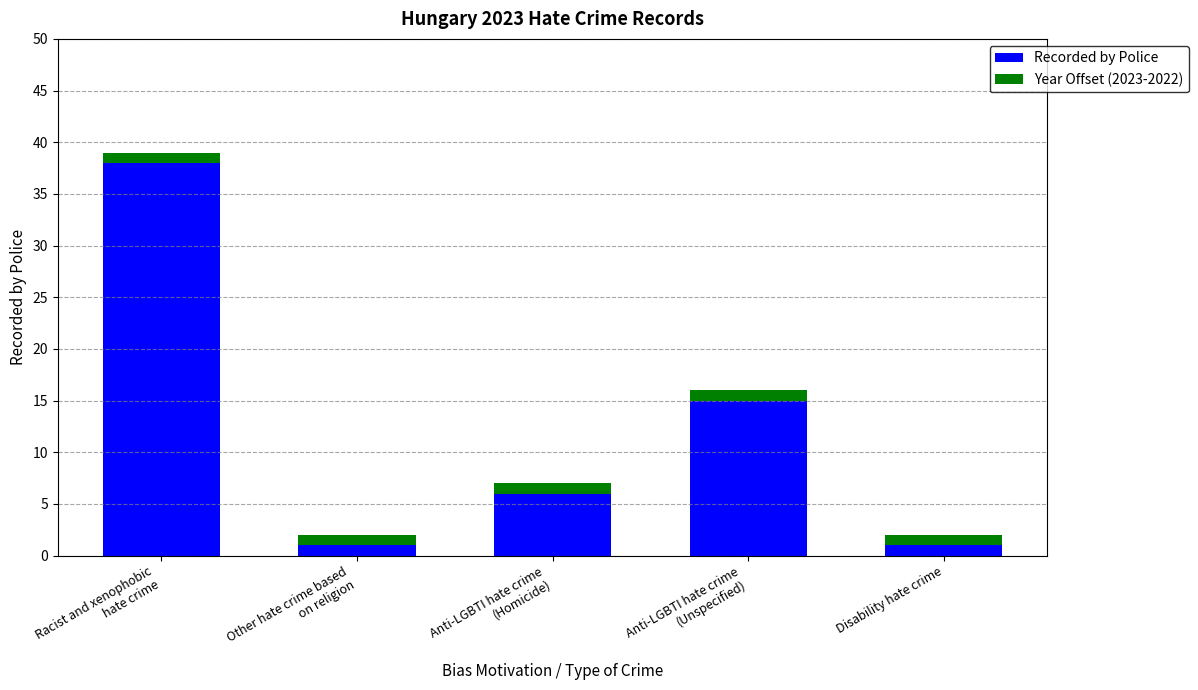

Count the number of data series in this chart.

2